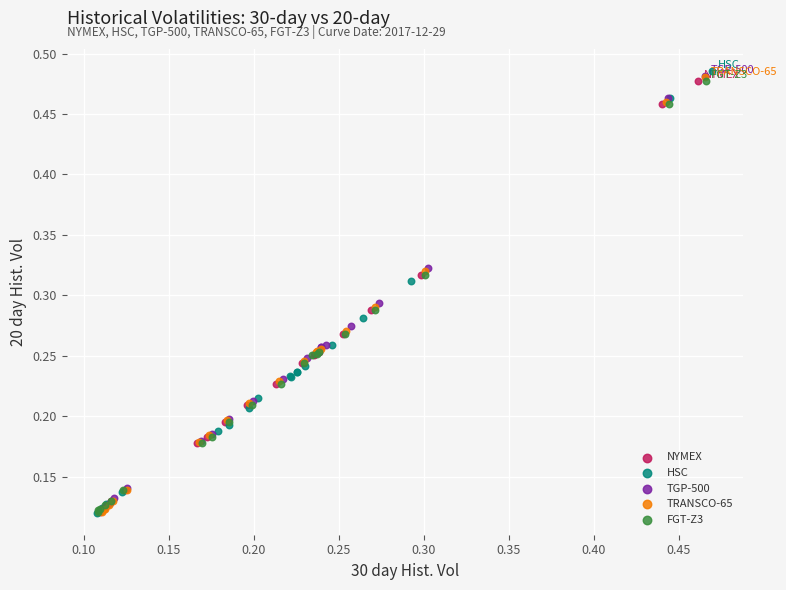

Which series has the largest Y range (max minus min)?

HSC